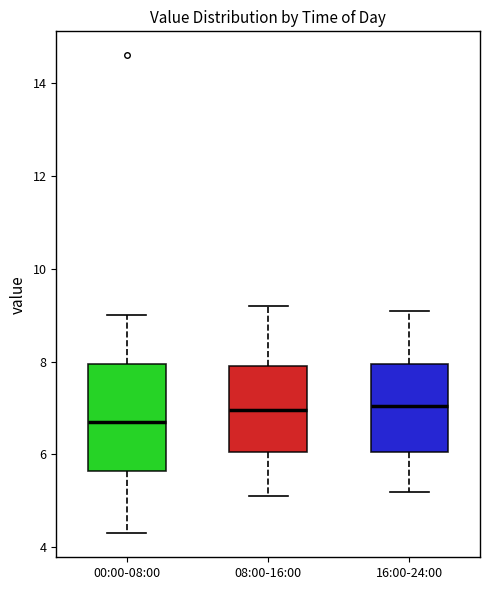

Comparing the boxes themselves (not the whiskers), which one is the tallest?

00:00-08:00